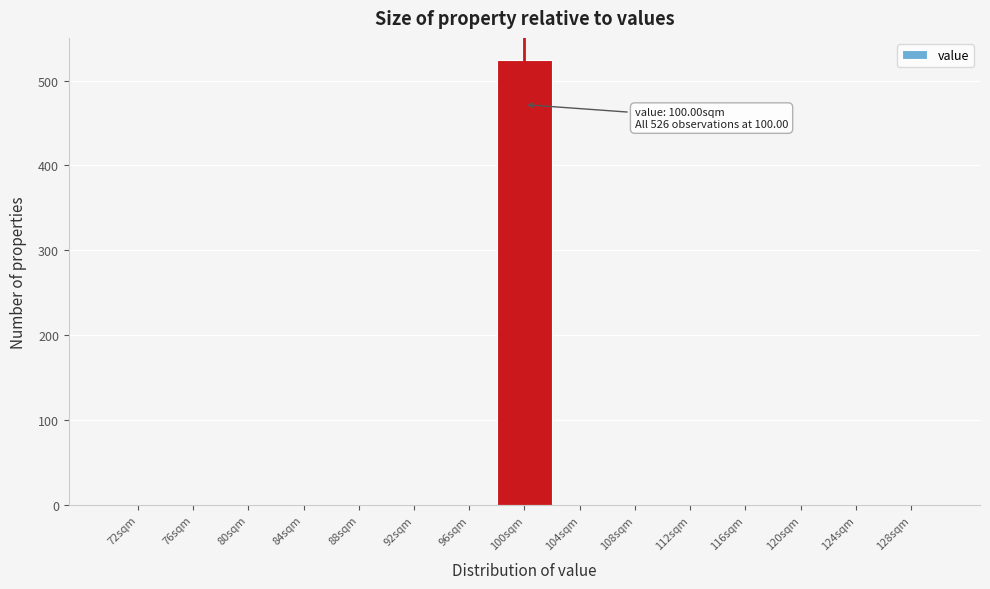

Which range on the x-axis has the tallest bar?

98 to 102